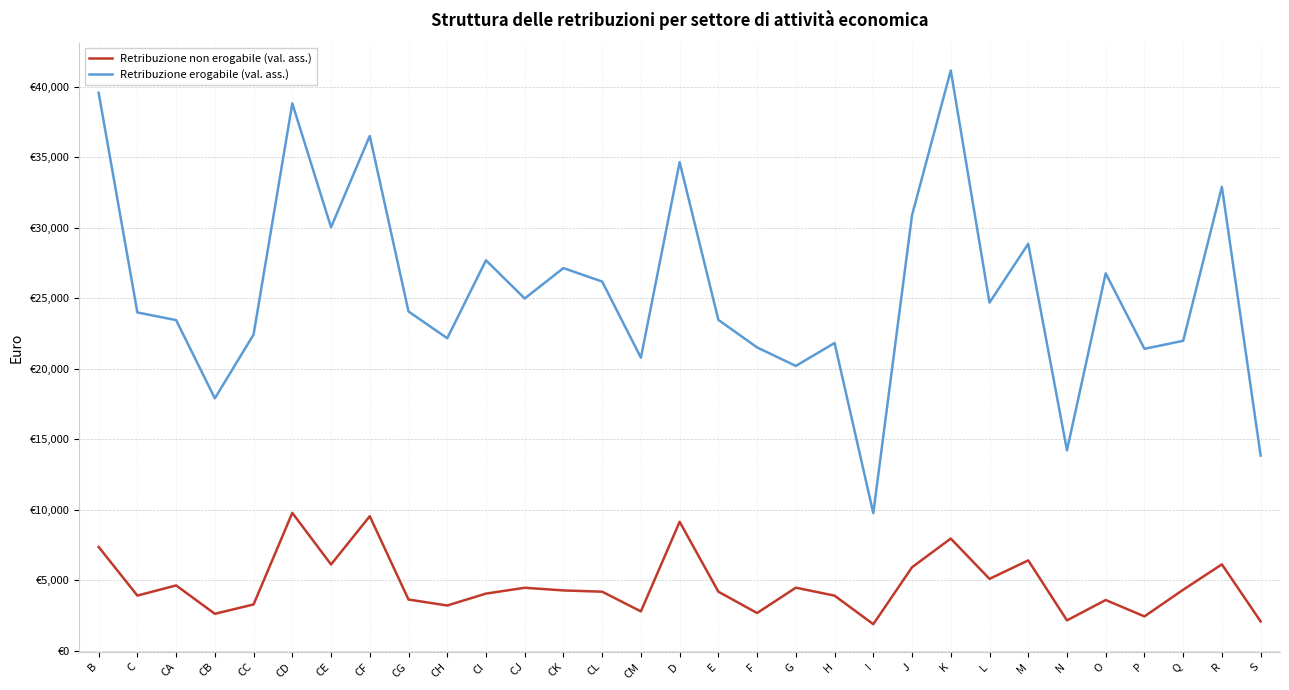

At which label does Retribuzione non erogabile (val. ass.) reach its peak?

CD